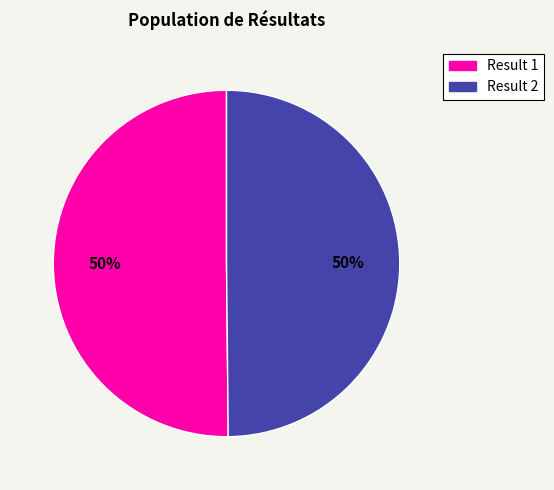

Count the number of slices in the pie.

2